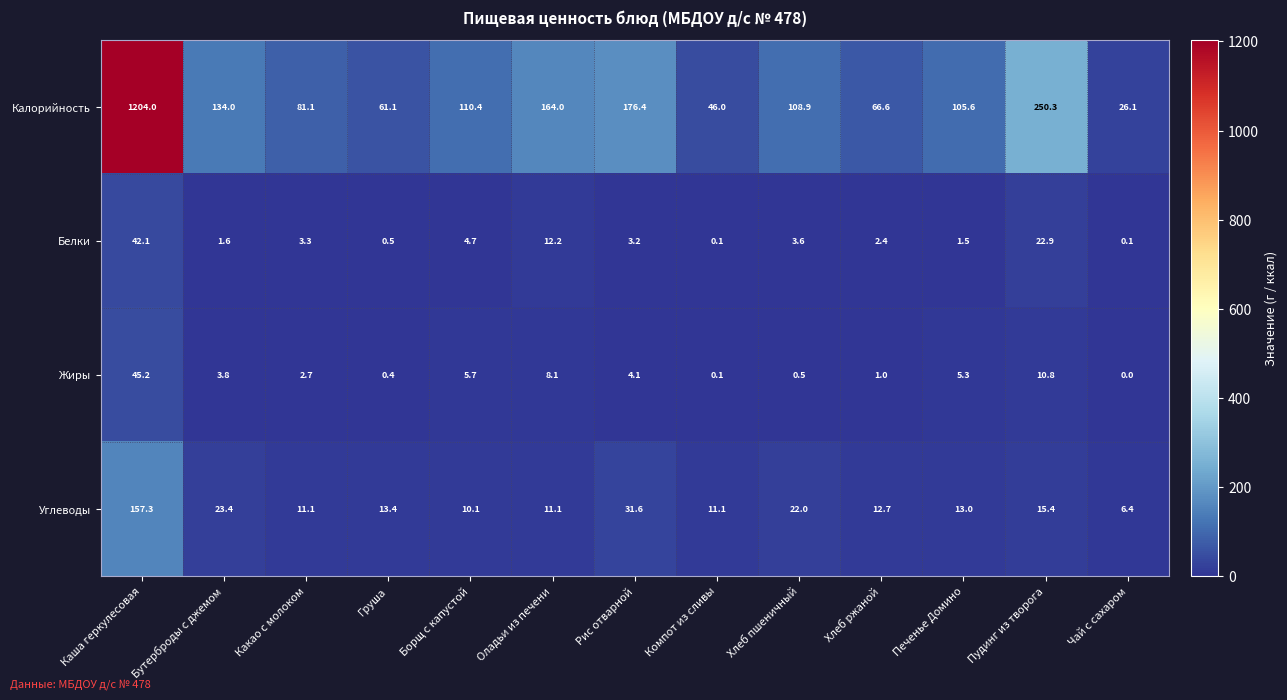

What is the total value across all series at Хлеб ржаной?

82.7